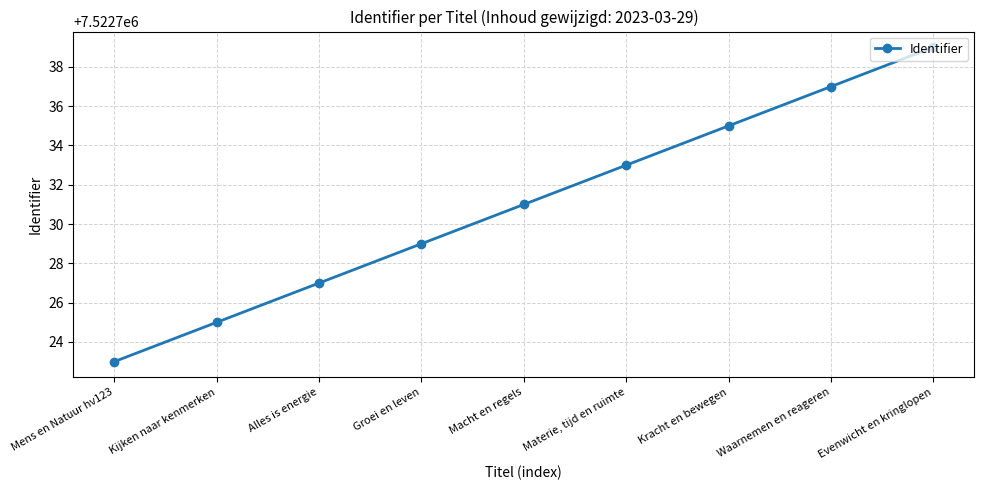

Reading right to left, extract all data points from this chart.

Evenwicht en kringlopen=7522739	Waarnemen en reageren=7522737	Kracht en bewegen=7522735	Materie, tijd en ruimte=7522733	Macht en regels=7522731	Groei en leven=7522729	Alles is energie=7522727	Kijken naar kenmerken=7522725	Mens en Natuur hv123=7522723